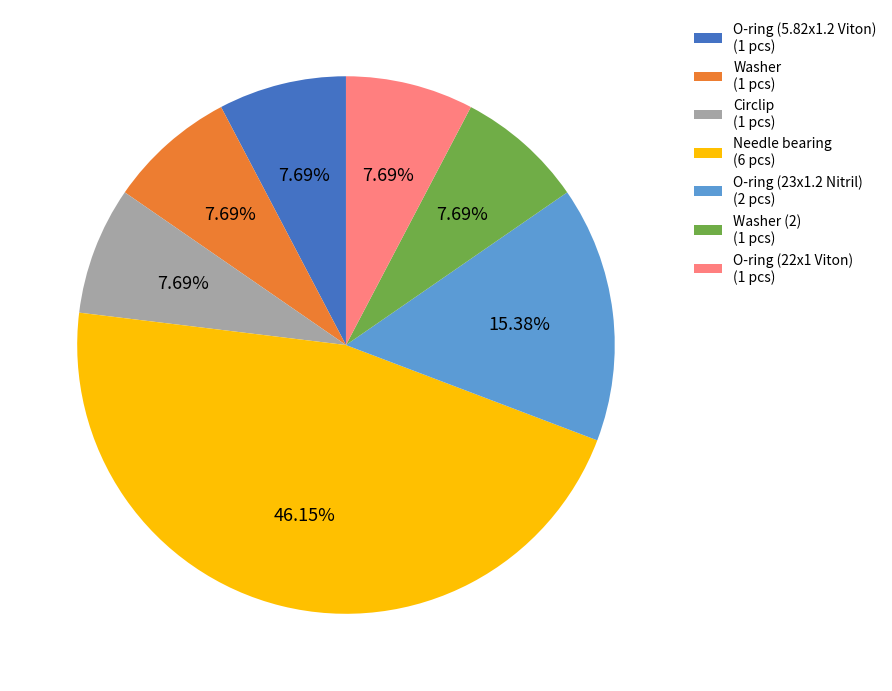

Do O-ring (22x1 Viton) (1 pcs) and O-ring (5.82x1.2 Viton) (1 pcs) together represent more than half of the pie?

No